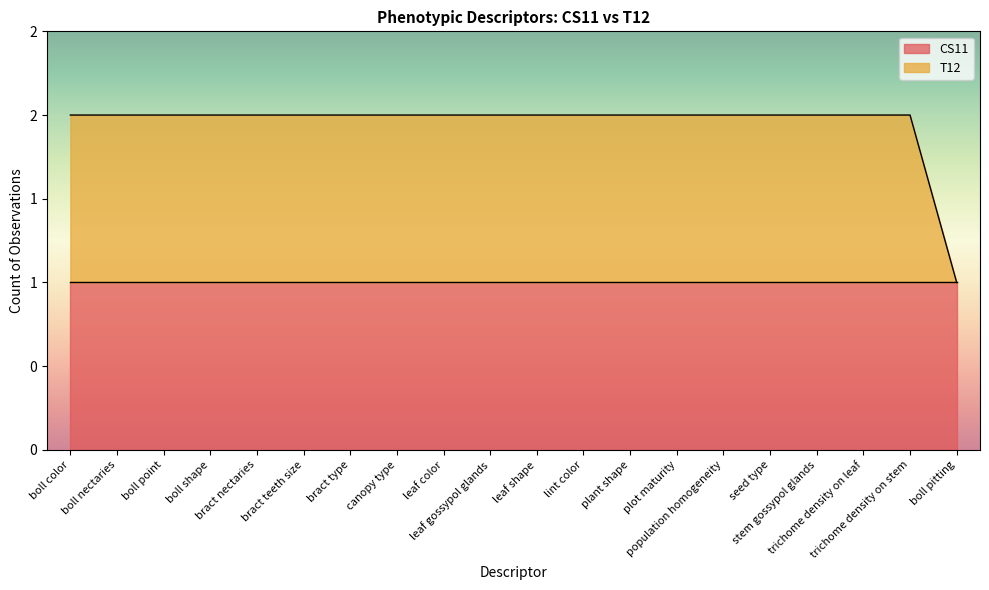

Does the chart display data point markers on the line(s)?

No